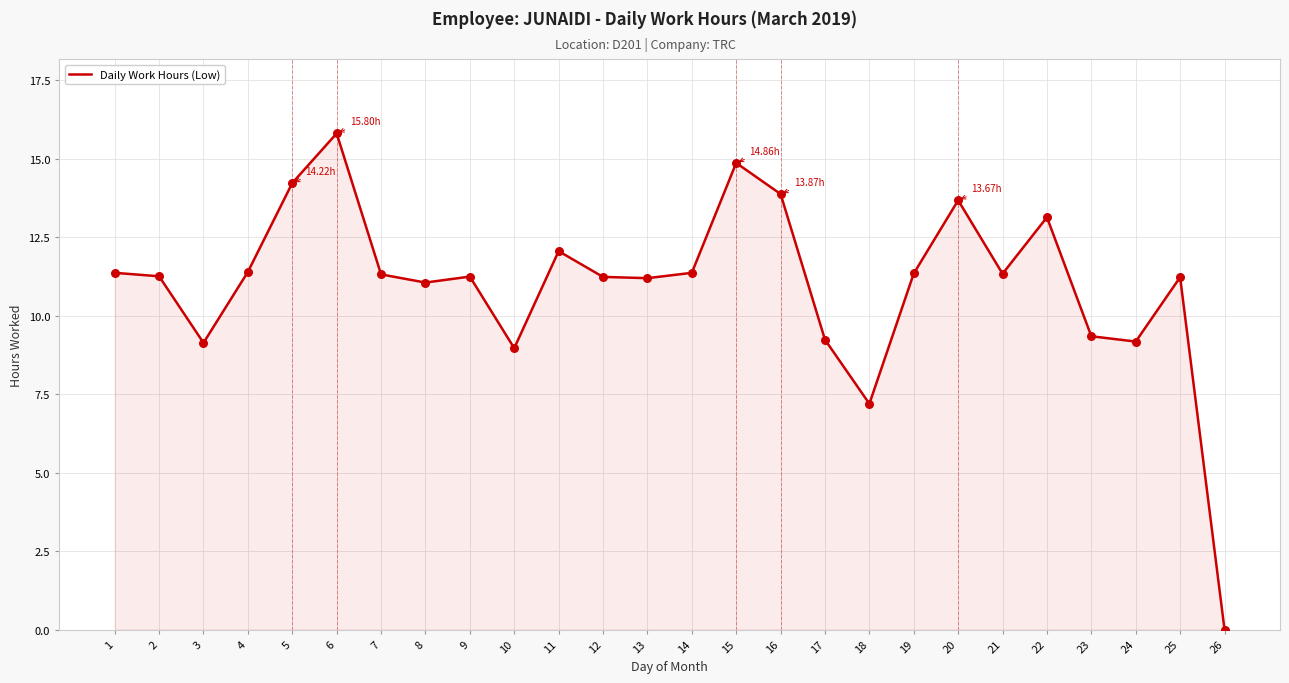

Approximately how many times larger is the value at 2 compared to 7?

1.0